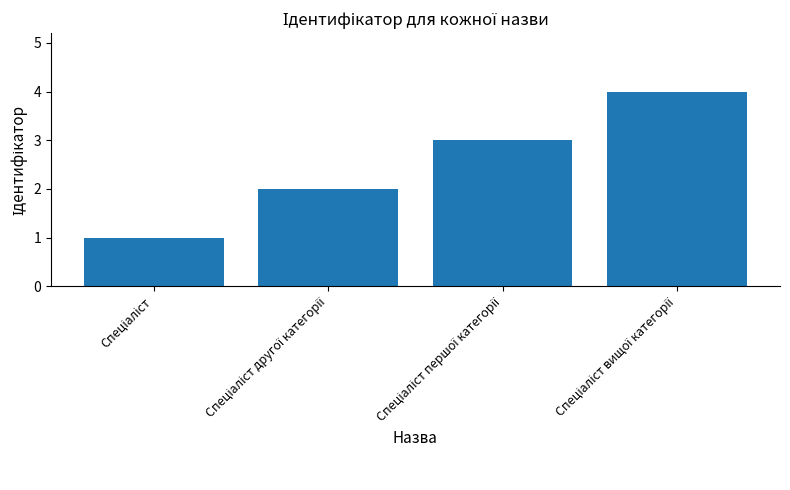

Does the chart contain stacked bars?

No